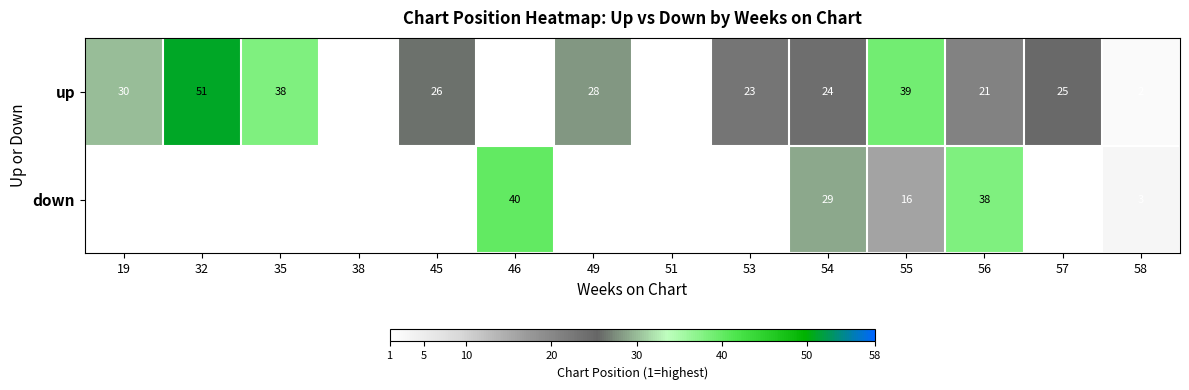

At how many categories does at least one series exceed 37?

5